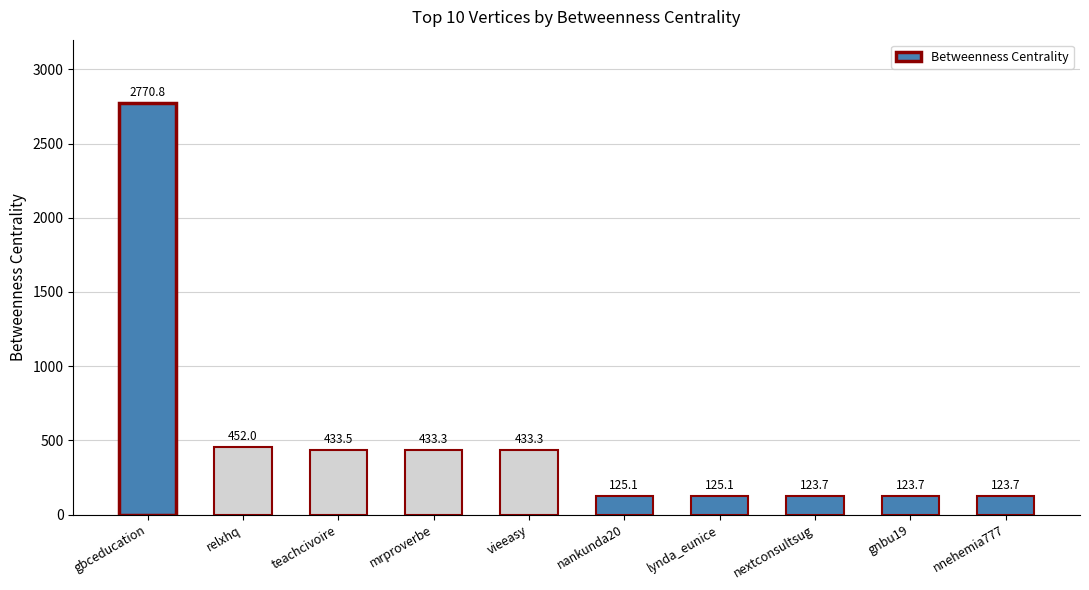

What is the difference between the maximum and minimum values?

2647.1